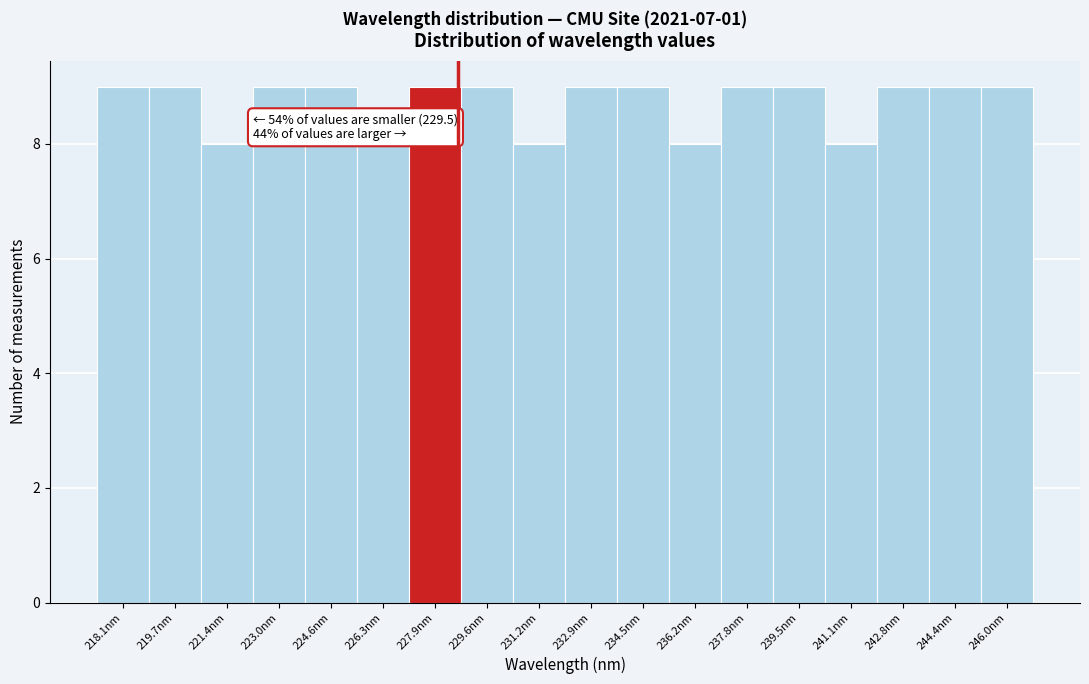

Reading left to right, list all the values displayed in this chart.

9	9	8	9	9	8	9	9	8	9	9	8	9	9	8	9	9	9